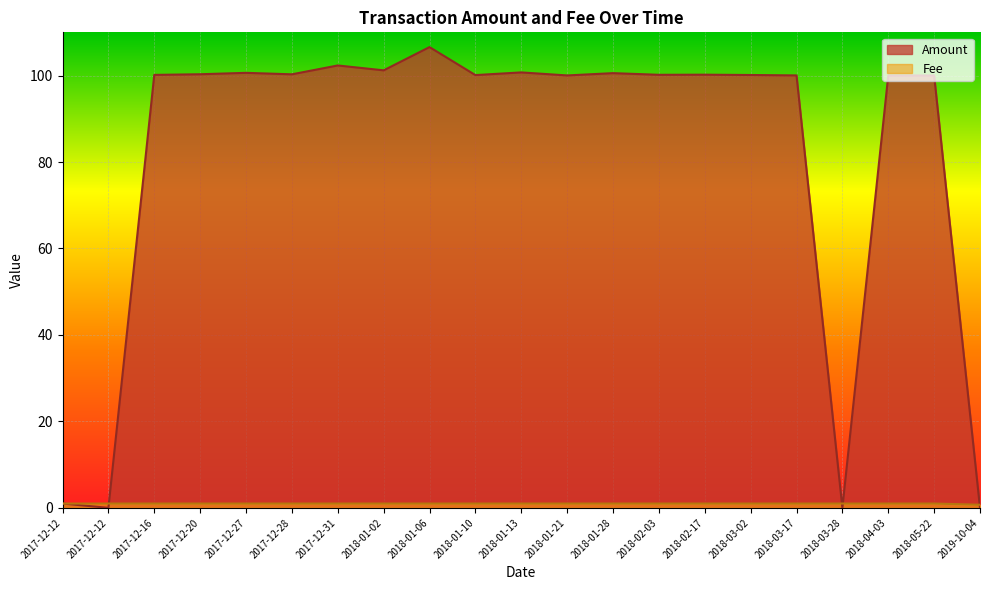

What is the average value of the Fee series?

1.0